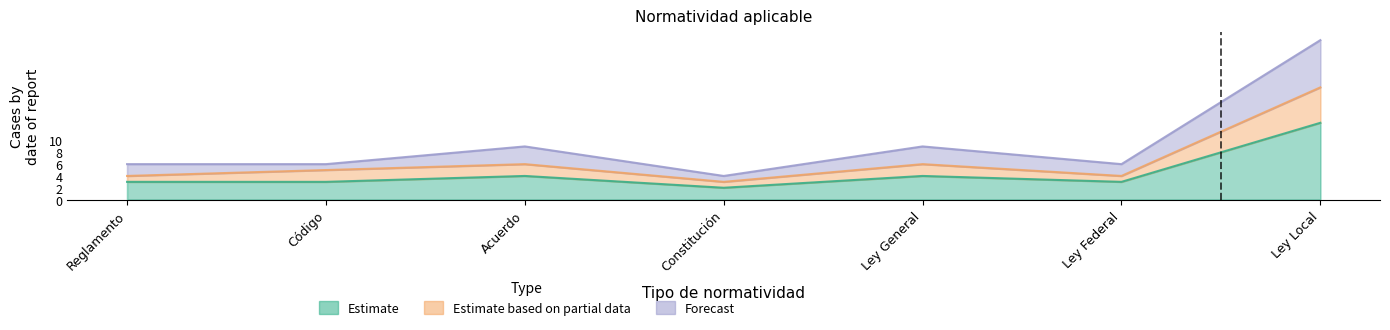

Reading left to right, extract all data points from this chart.

Estimate: 3	3	4	2	4	3	13
Estimate based on partial data: 4	5	6	3	6	4	19
Forecast: 6	6	9	4	9	6	27